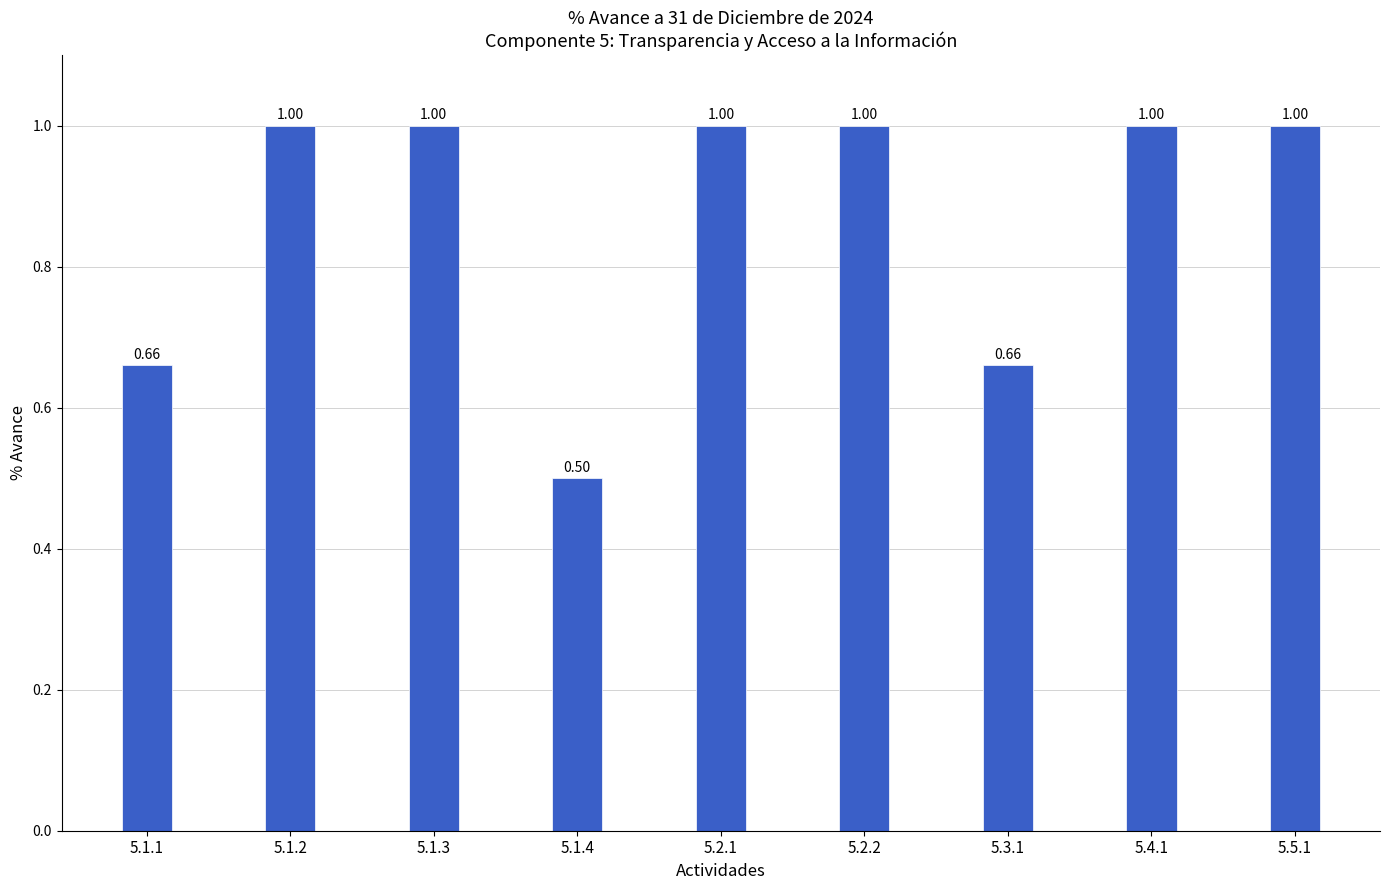

How many values are below 1?

3